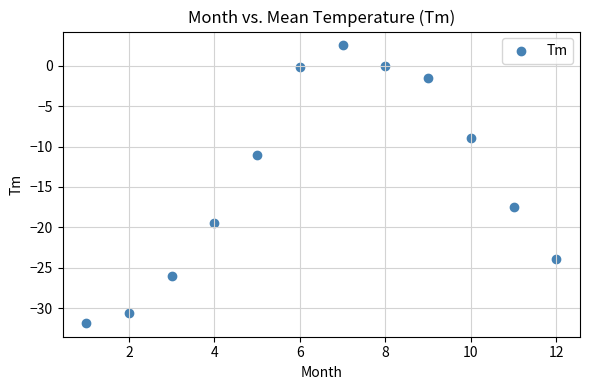

What is the average X value?

6.5